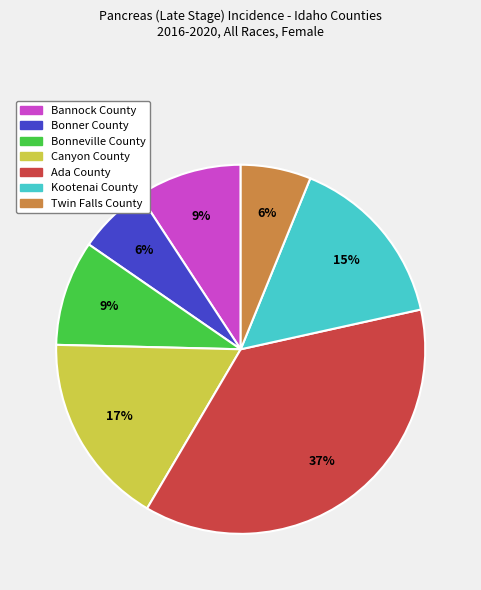

To the nearest percent, what is the difference between the largest and smallest slice percentages?

31%